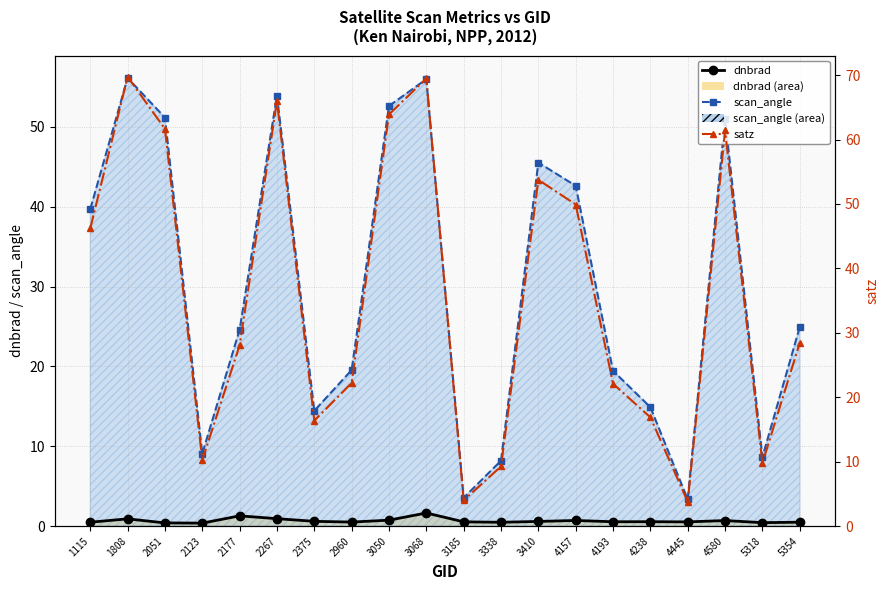

At how many categories does at least one series exceed 41?

9